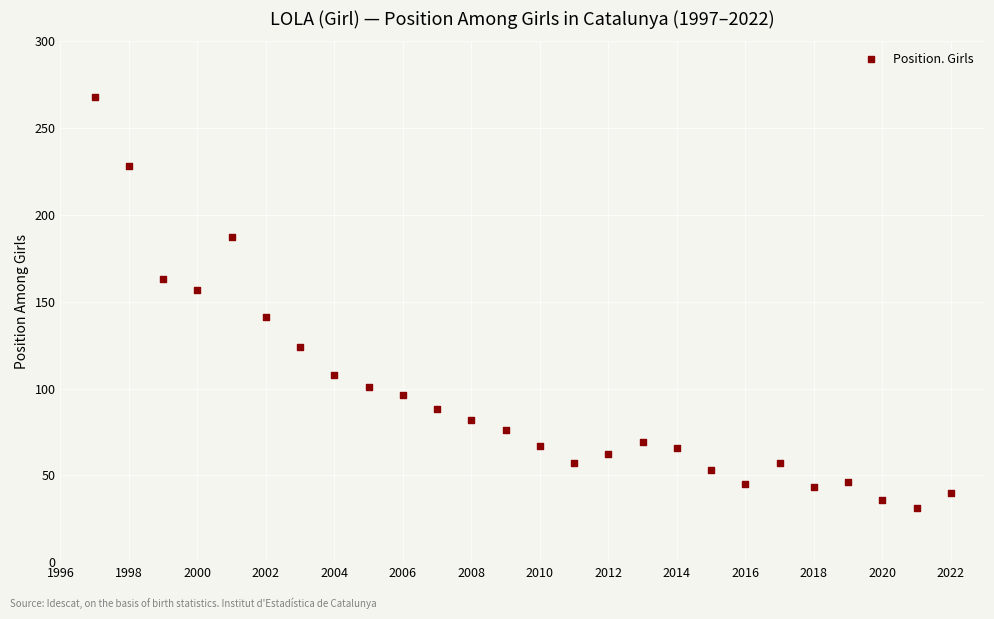

What is the range of Y values (max minus min)?

237